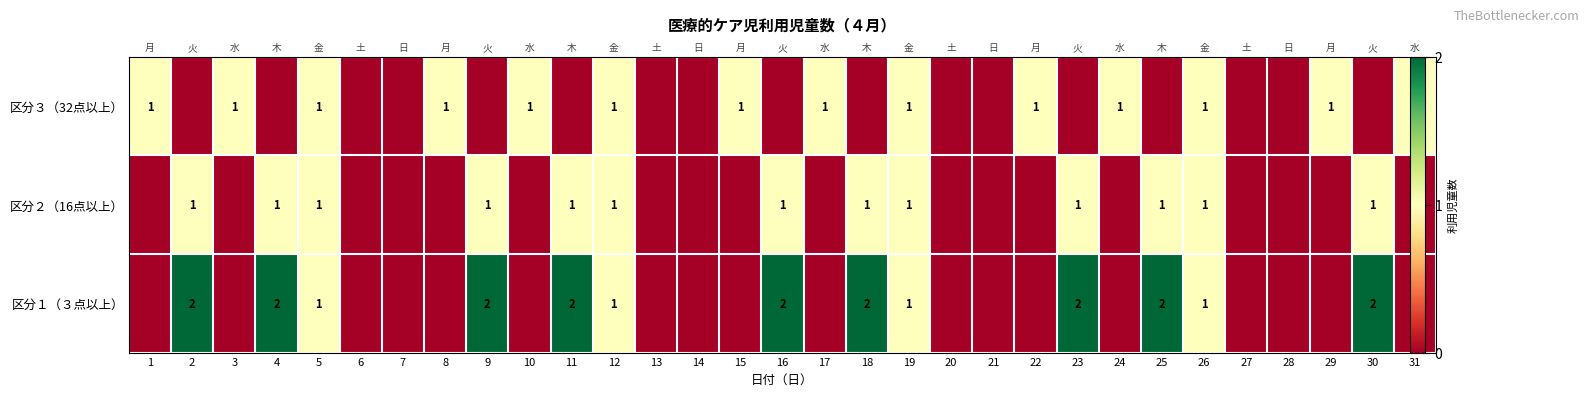

What is the approximate value of 区分１（３点以上） at 25?

2